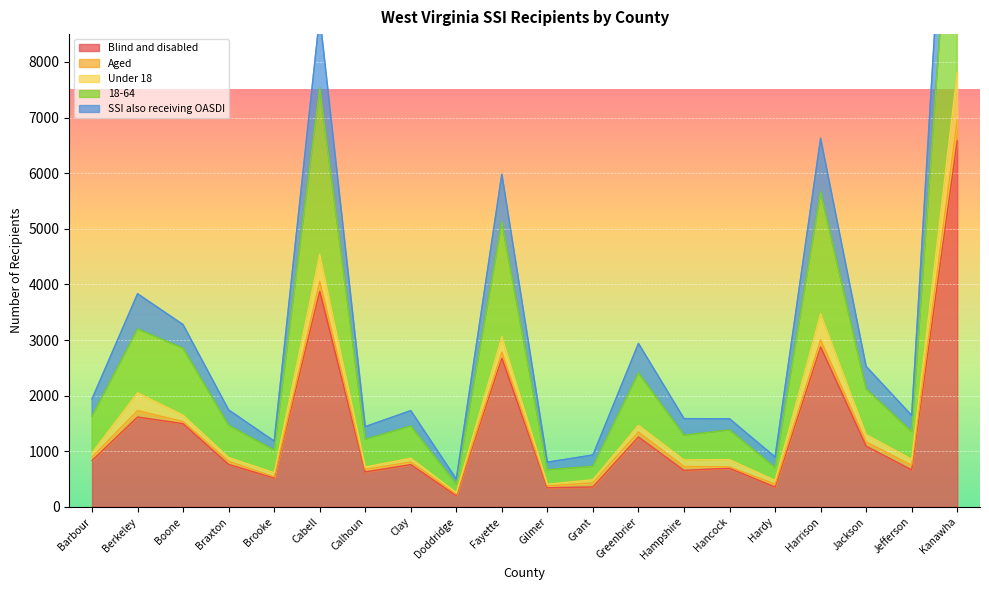

Read the Blind and disabled value at Fayette.

2673